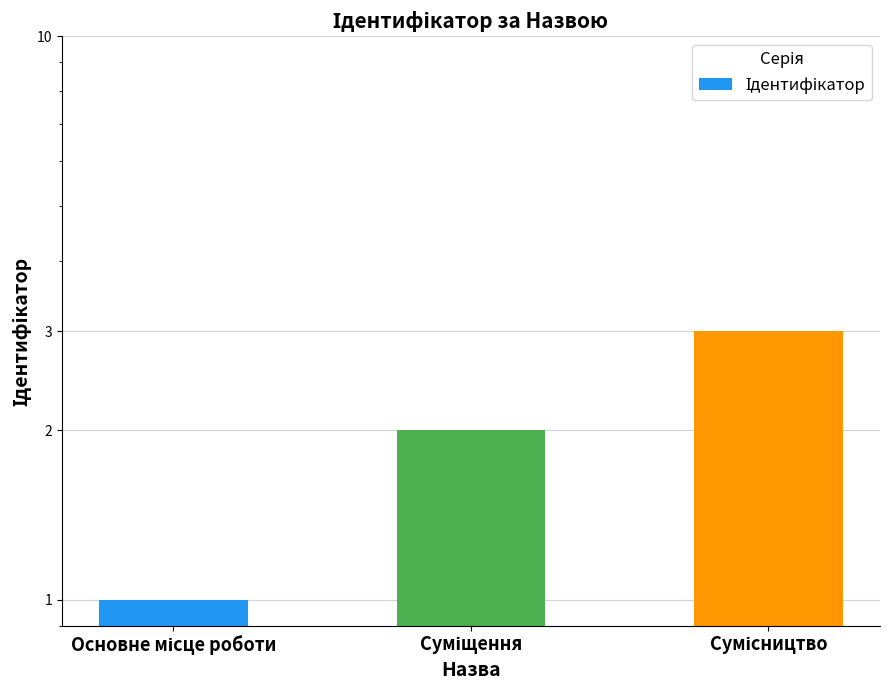

Reading right to left, transcribe all the data shown in this chart.

3	2	1